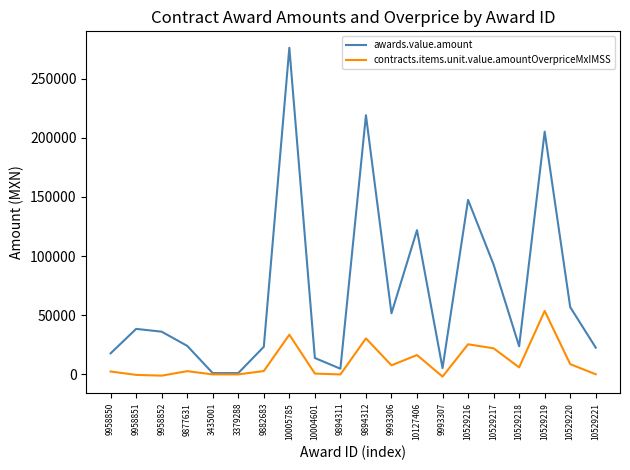

What is the greatest value displayed?

276136.7